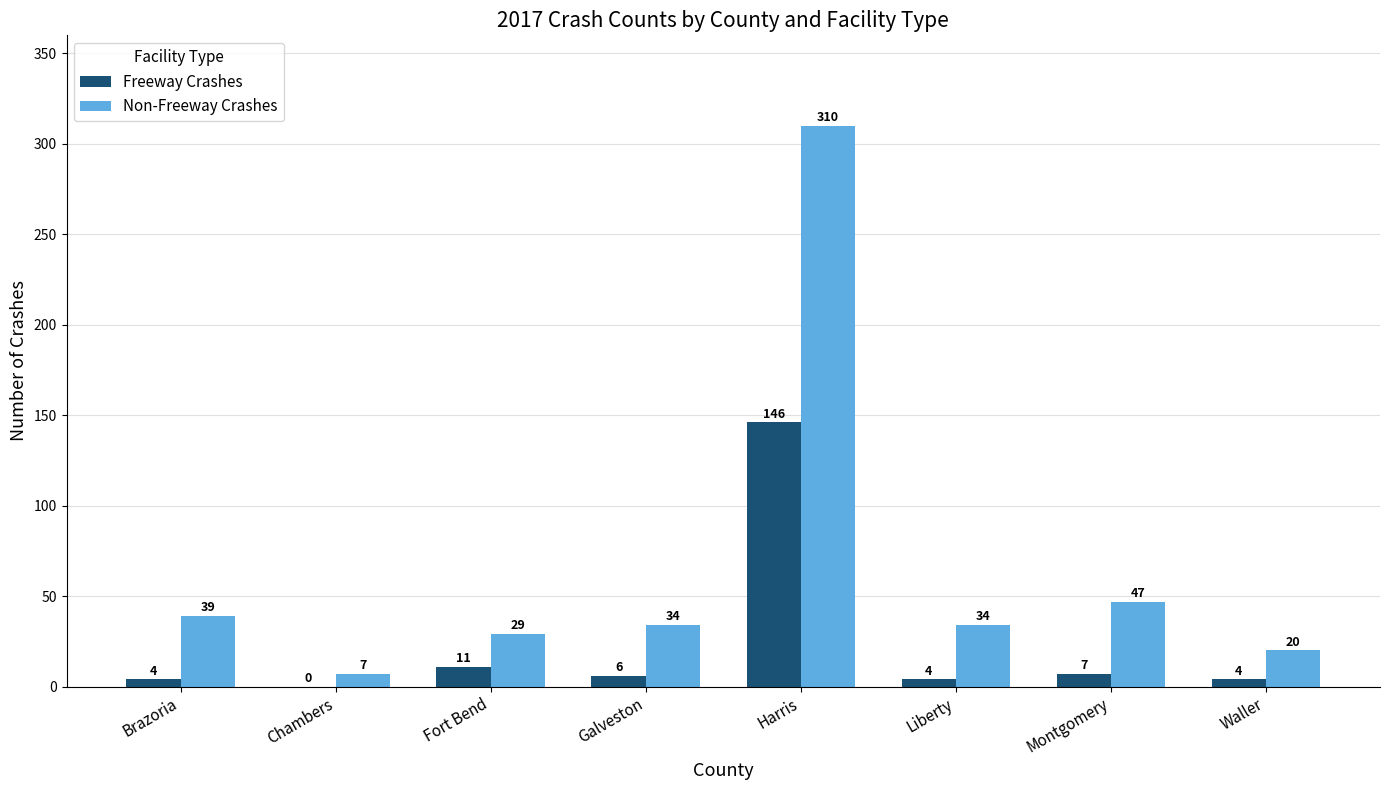

Which series has the widest spread of values?

Non-Freeway Crashes